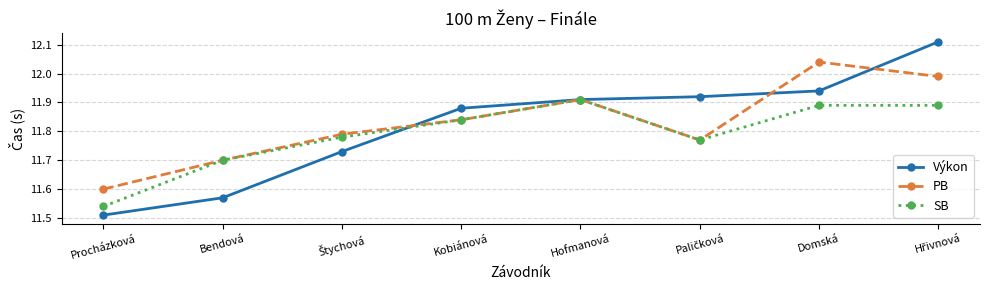

Does the chart have visible grid lines?

Yes